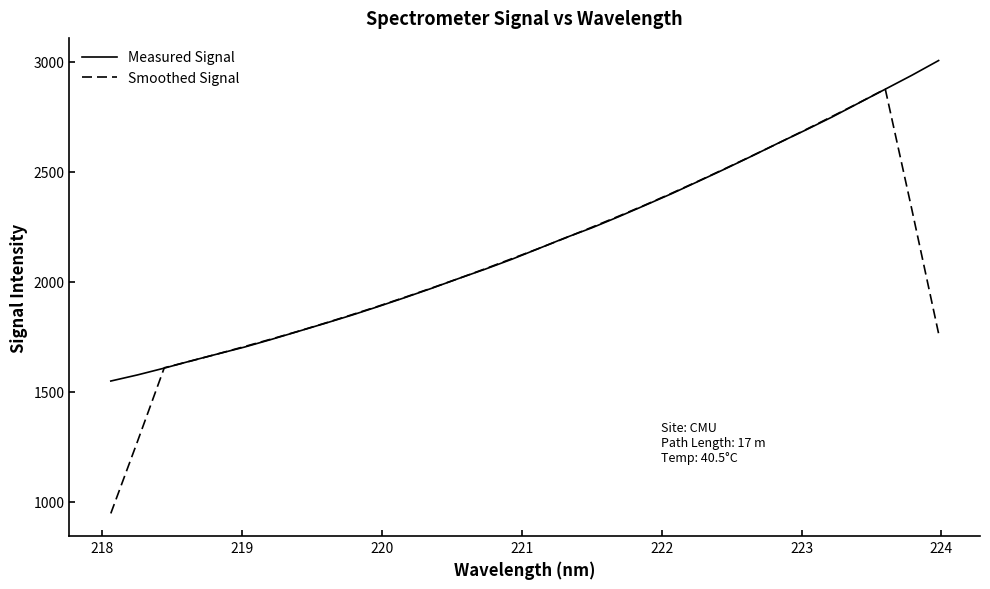

List the series in order of their peak value, highest first.

Measured Signal, Smoothed Signal